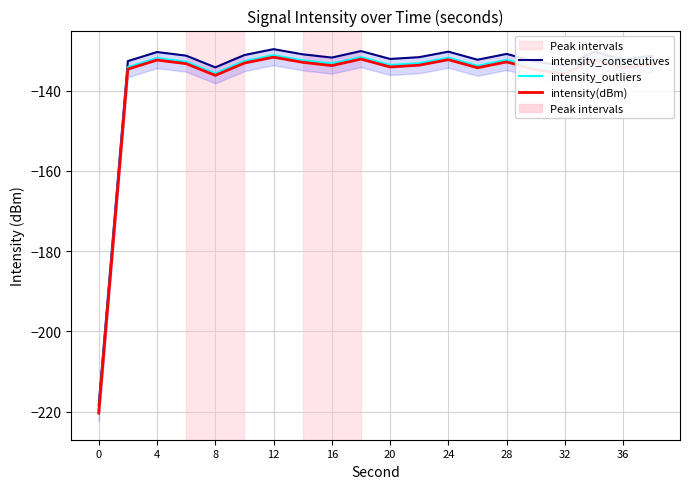

What is the maximum value for intensity(dBm)?

-131.7